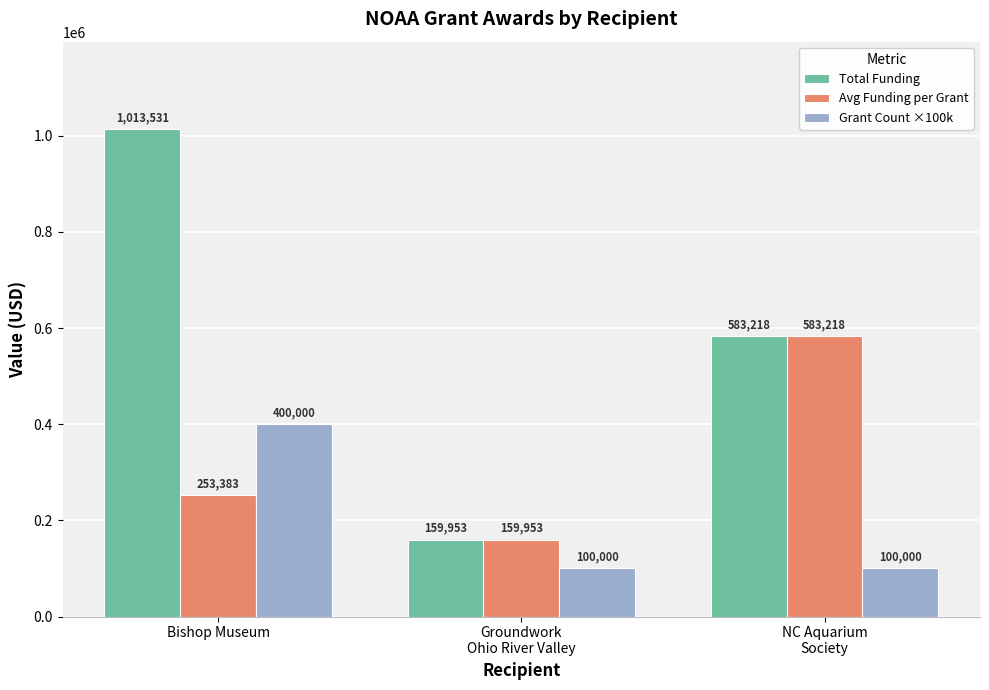

List the series in order of their peak value, highest first.

Total Funding, Avg Funding per Grant, Grant Count ×100k